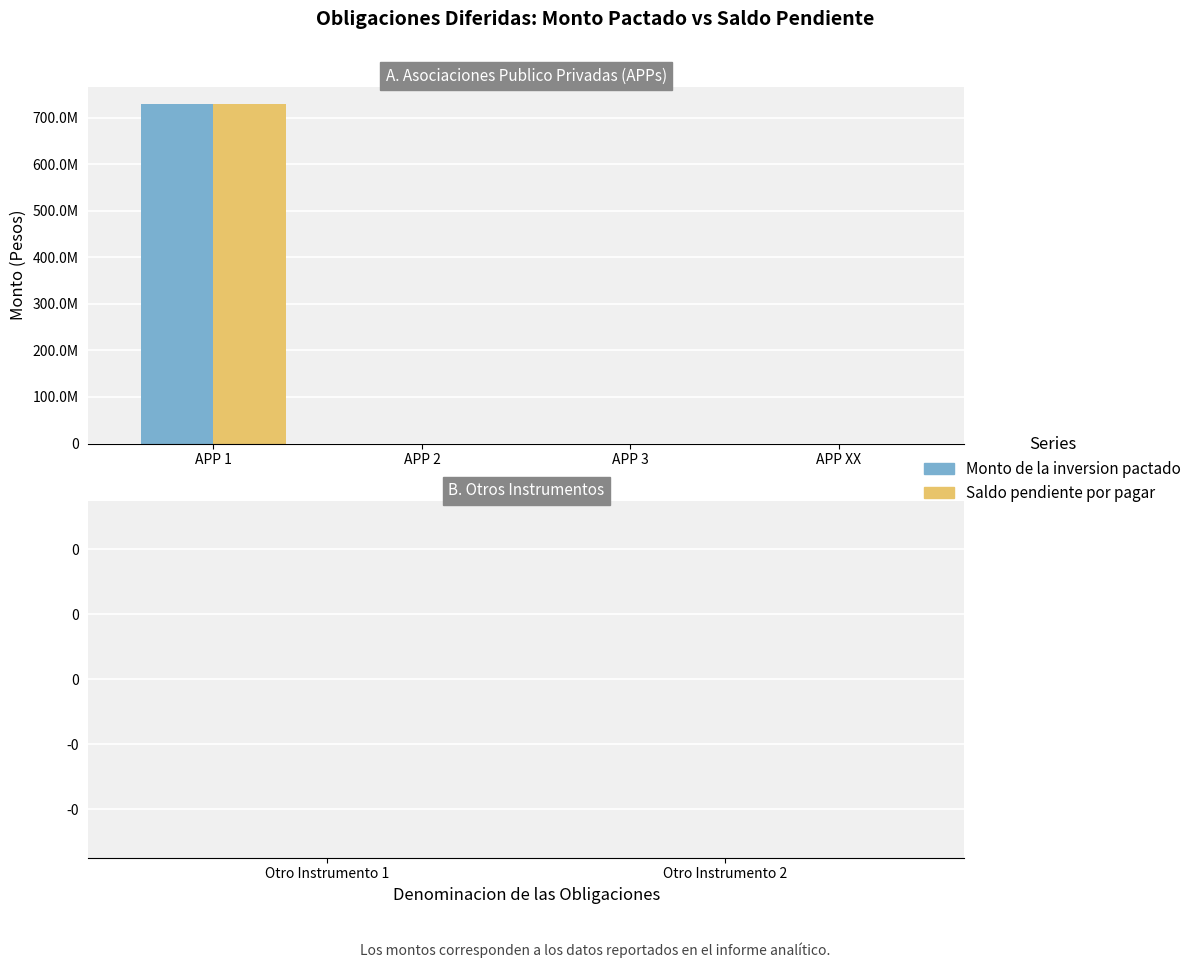

At which category is the sum across all series the highest?

APP 1